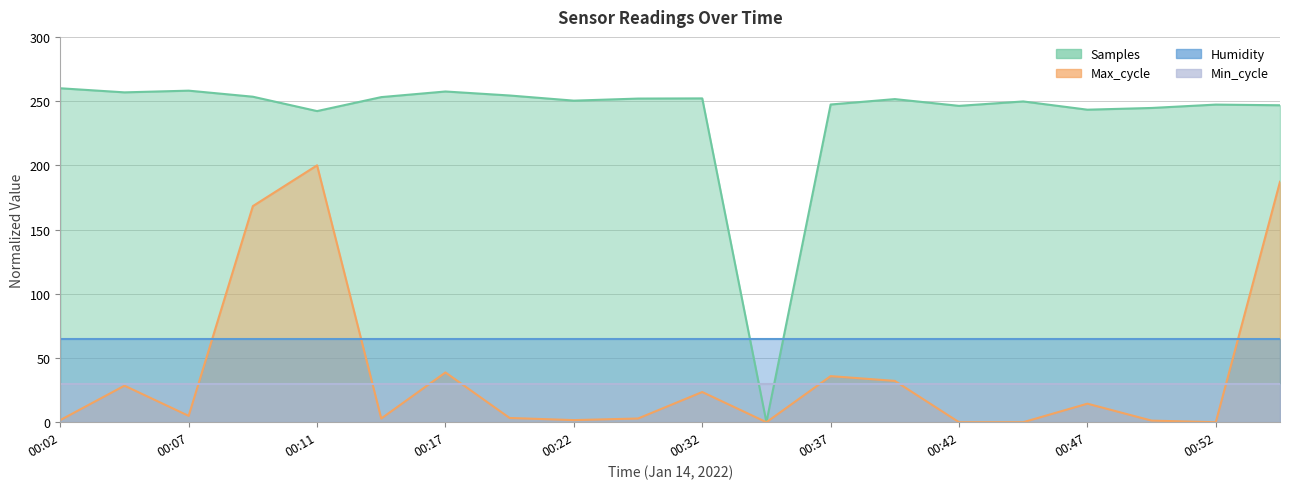

At which category is the sum across all series the highest?

00:11